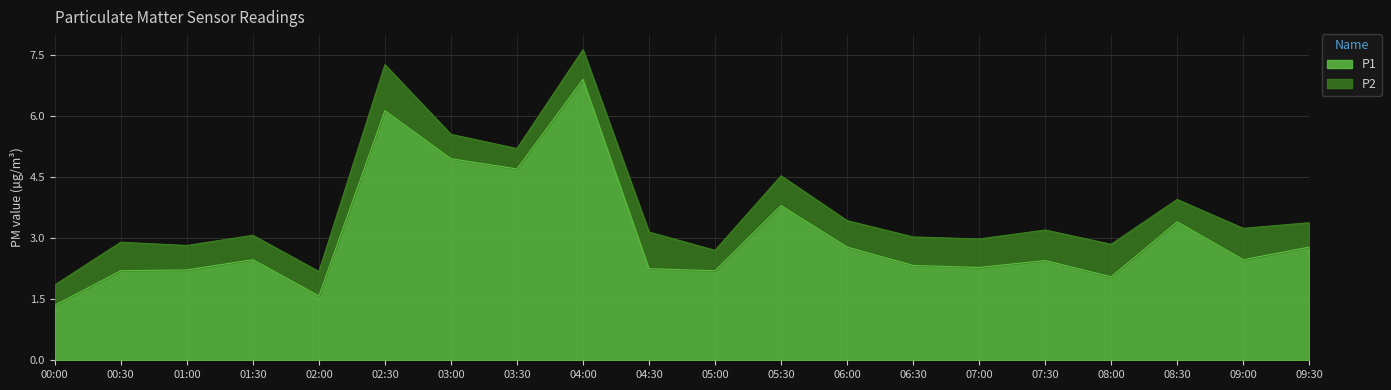

Rank the categories by value from highest to lowest.

04:00, 02:30, 03:00, 03:30, 05:30, 08:30, 06:00, 09:30, 01:30, 09:00, 07:30, 06:30, 07:00, 04:30, 01:00, 00:30, 05:00, 08:00, 02:00, 00:00